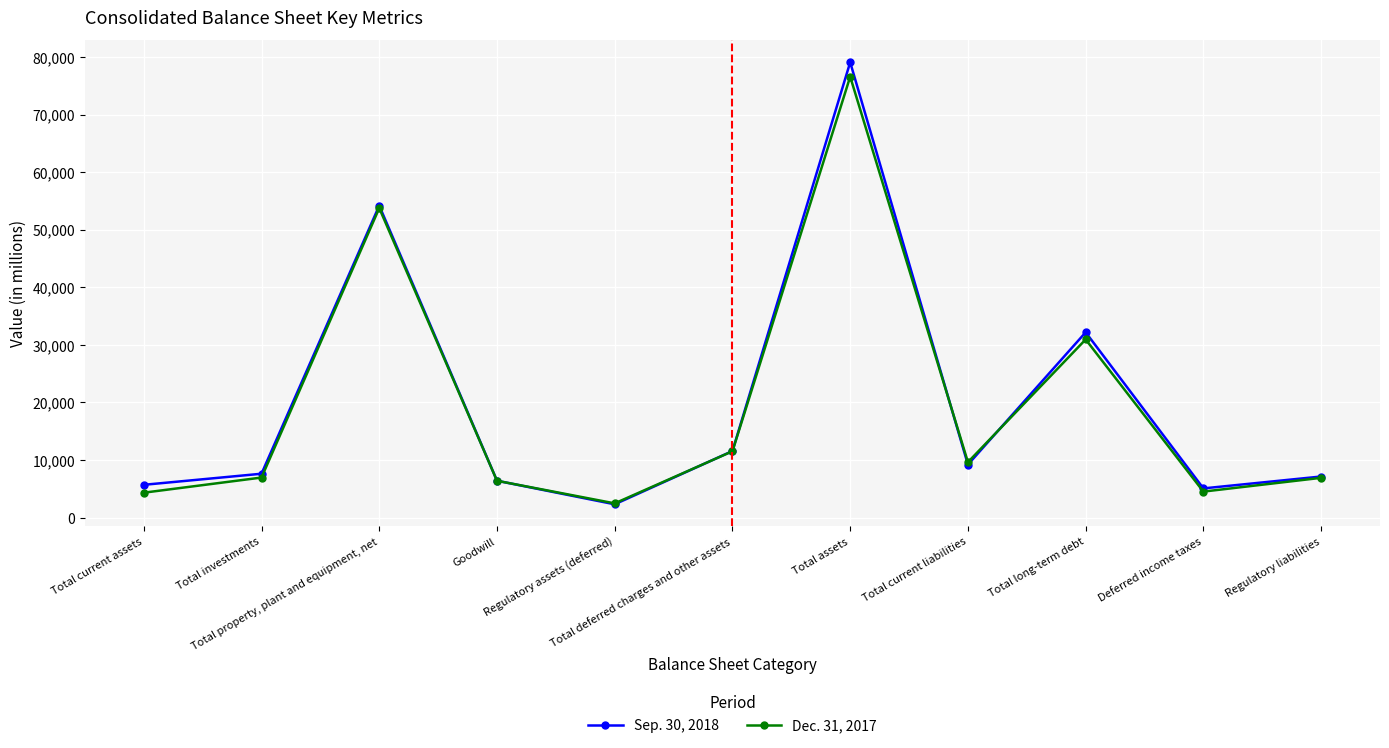

What is the total value across all series at Total assets?

155667